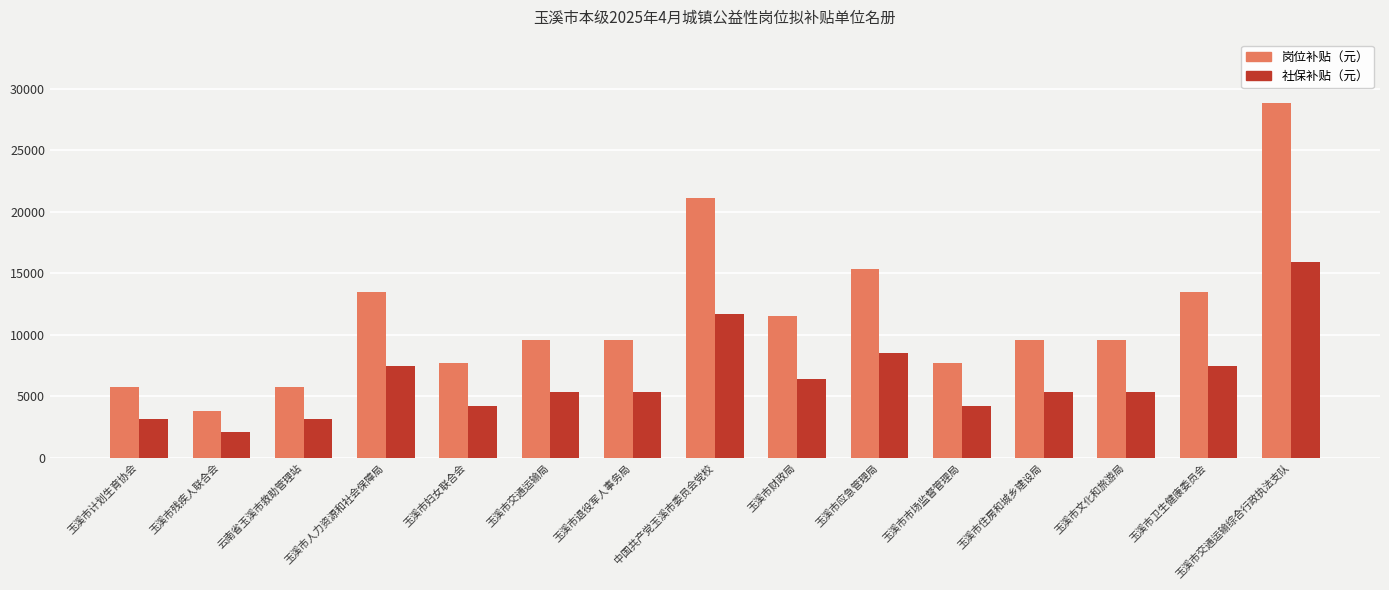

What is the minimum value shown in the chart?

2127.2